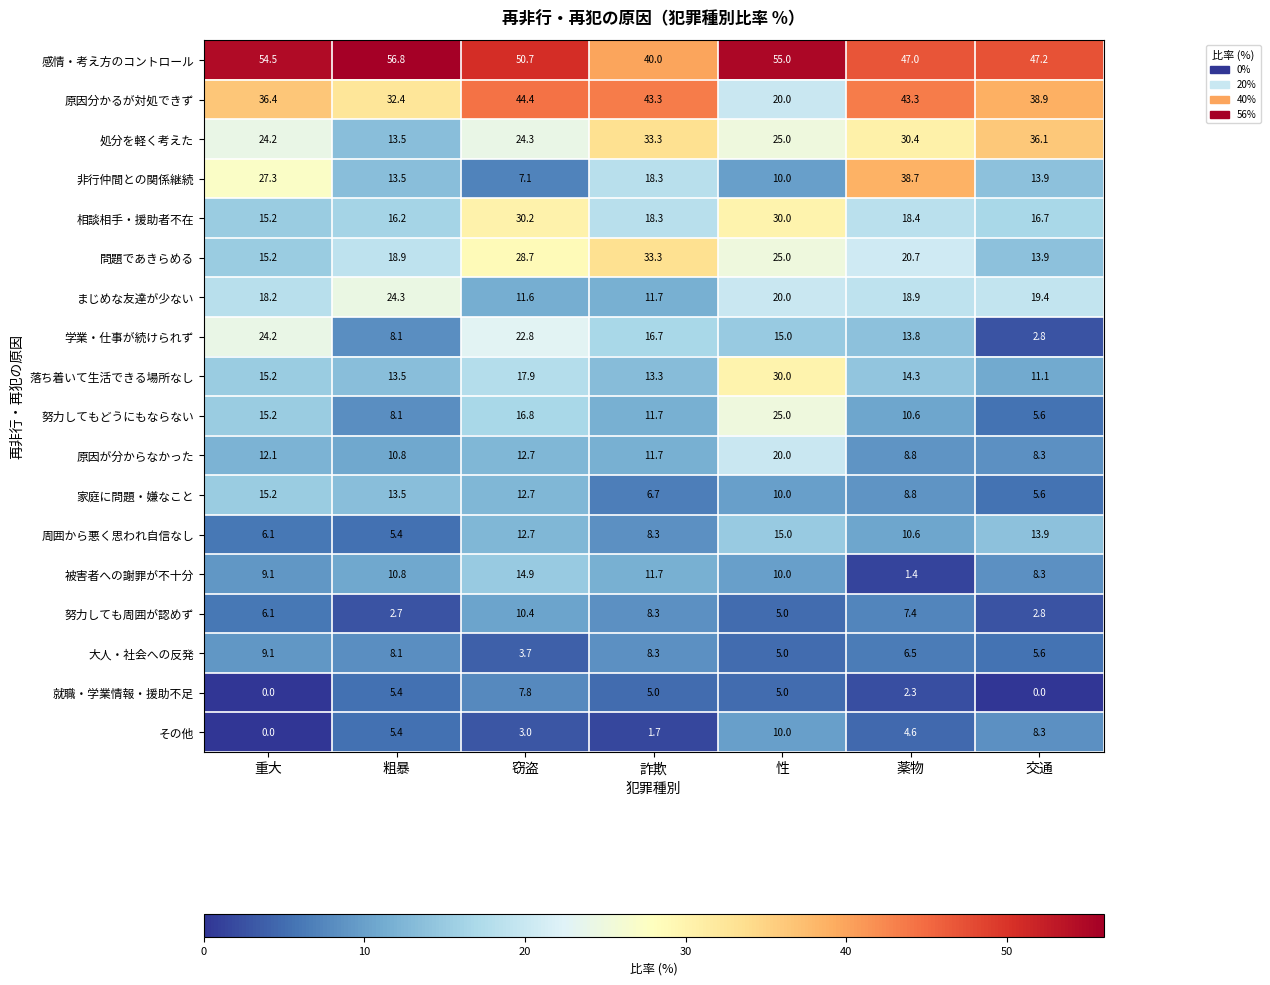

At which category is the sum across all series the highest?

性